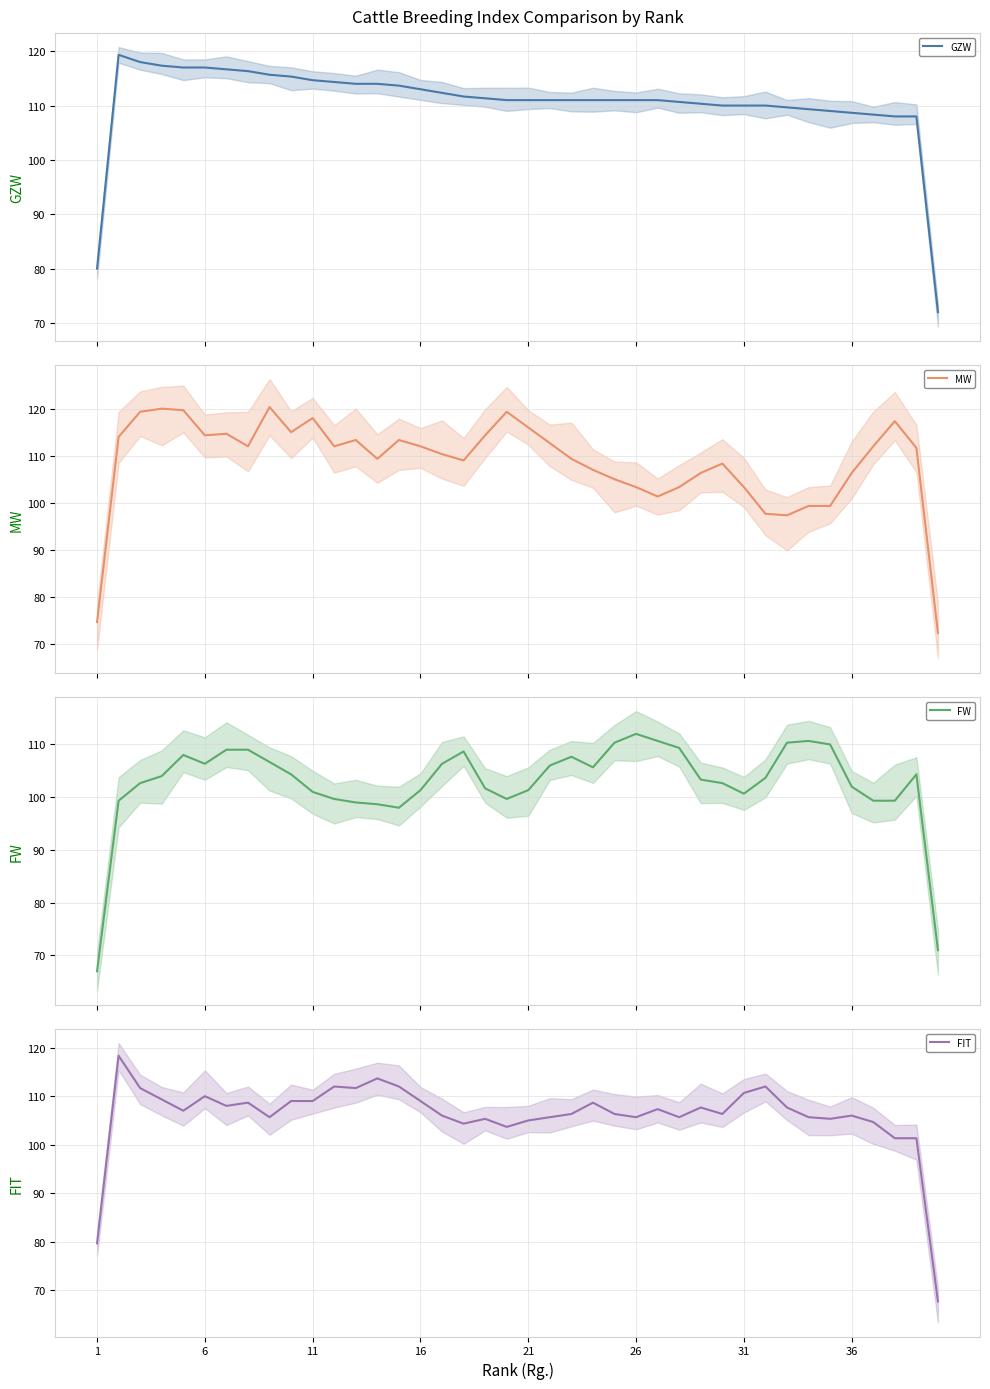

Reading right to left, what are all the values shown in this chart?

GZW: 72.0	108.0	108.0	108.3	108.7	109.0	109.3	109.7	110.0	110.0	110.0	110.3	110.7	111.0	111.0	111.0	111.0	111.0	111.0	111.0	111.0	111.3	111.7	112.3	113.0	113.7	114.0	114.0	114.3	114.7	115.3	115.7	116.3	116.7	117.0	117.0	117.3	118.0	119.3	80.0
MW: 72.3	111.7	117.3	112.0	106.3	99.3	99.3	97.3	97.7	103.3	108.3	106.3	103.3	101.3	103.3	105.0	107.0	109.3	112.7	116.0	119.3	114.3	109.0	110.3	112.0	113.3	109.3	113.3	112.0	118.0	115.0	120.3	112.0	114.7	114.3	119.7	120.0	119.3	114.0	74.7
FW: 71.0	104.3	99.3	99.3	102.0	110.0	110.7	110.3	103.7	100.7	102.7	103.3	109.3	110.7	112.0	110.3	105.7	107.7	106.0	101.3	99.7	101.7	108.7	106.3	101.3	98.0	98.7	99.0	99.7	101.0	104.3	106.7	109.0	109.0	106.3	108.0	104.0	102.7	99.3	67.0
FIT: 67.7	101.3	101.3	104.7	106.0	105.3	105.7	107.7	112.0	110.7	106.3	107.7	105.7	107.3	105.7	106.3	108.7	106.3	105.7	105.0	103.7	105.3	104.3	106.0	109.0	112.0	113.7	111.7	112.0	109.0	109.0	105.7	108.7	108.0	110.0	107.0	109.3	111.7	118.3	79.7